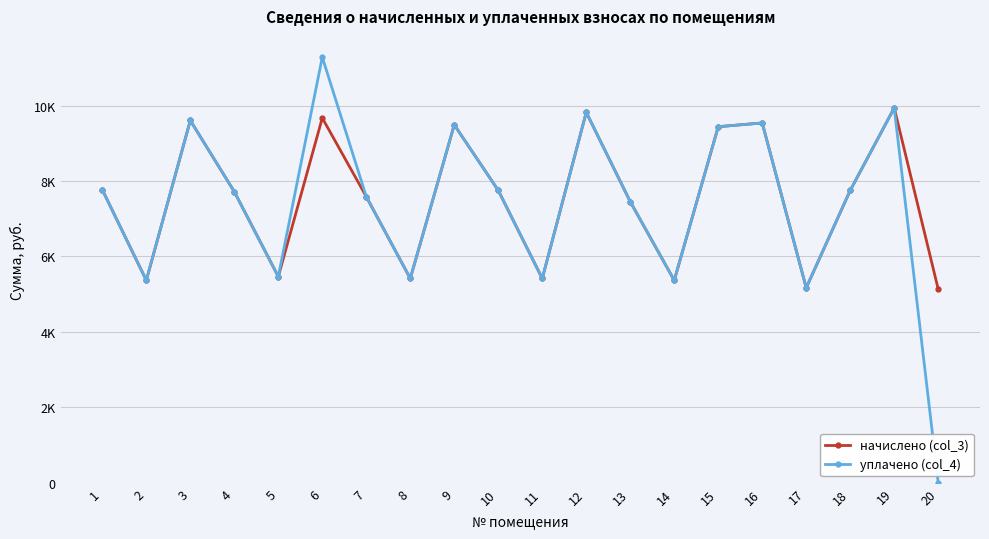

Reading right to left, what are all the values shown in this chart?

начислено (col_3): 20=5133.6	19=9936.0	18=7750.1	17=5166.7	16=9538.6	15=9439.2	14=5365.4	13=7452.0	12=9820.1	11=5415.1	10=7750.1	9=9488.9	8=5415.1	7=7584.5	6=9671.0	5=5464.8	4=7717.0	3=9604.8	2=5365.4	1=7766.6
уплачено (col_4): 20=0.0	19=9936.0	18=7750.1	17=5166.7	16=9538.6	15=9439.2	14=5365.4	13=7452.0	12=9820.1	11=5415.1	10=7750.1	9=9488.9	8=5415.1	7=7584.5	6=11283.0	5=5464.8	4=7717.0	3=9604.8	2=5365.4	1=7766.6